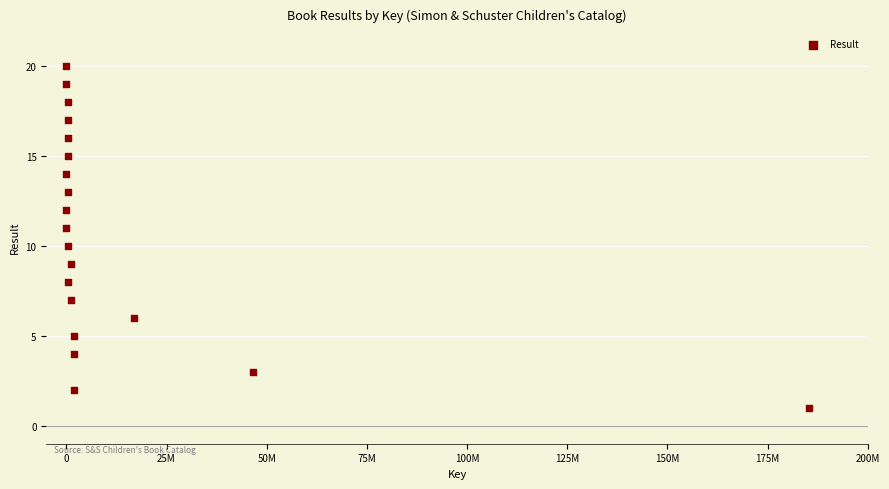

What is the range of Y values (max minus min)?

19